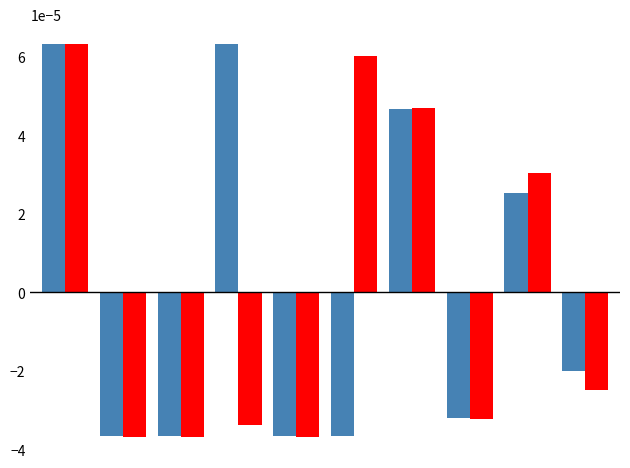

Are the bars horizontal?

No